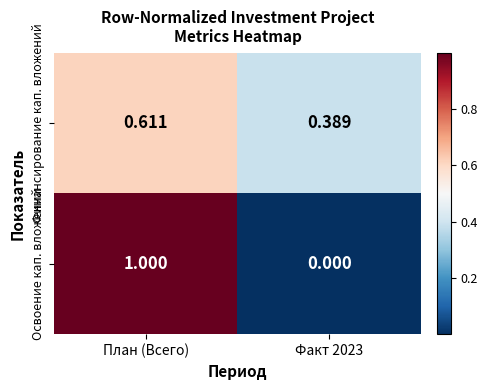

At which category is the sum across all series the highest?

План (Всего)